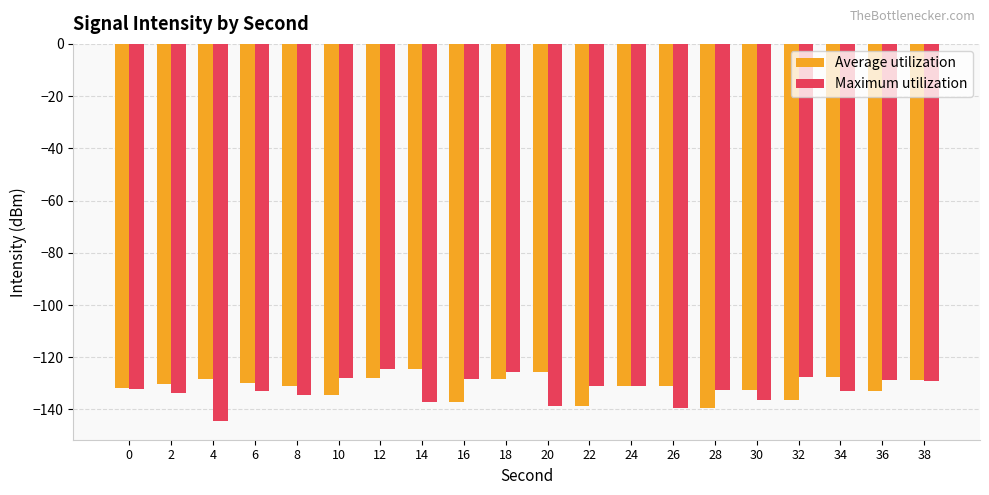

How many values in the Maximum utilization series exceed -132?

9